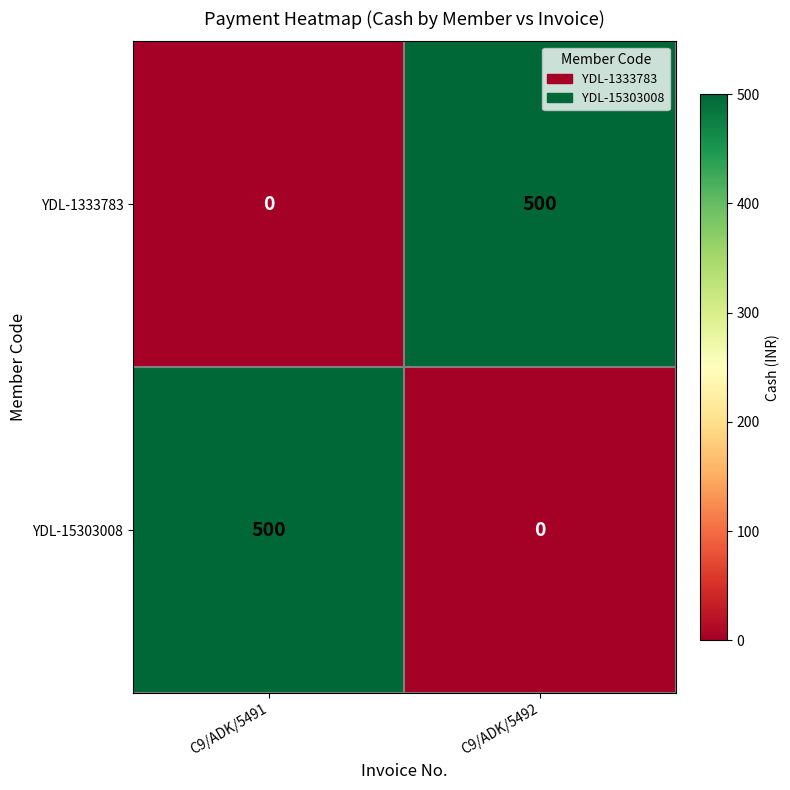

How many categories are shown in the chart?

2